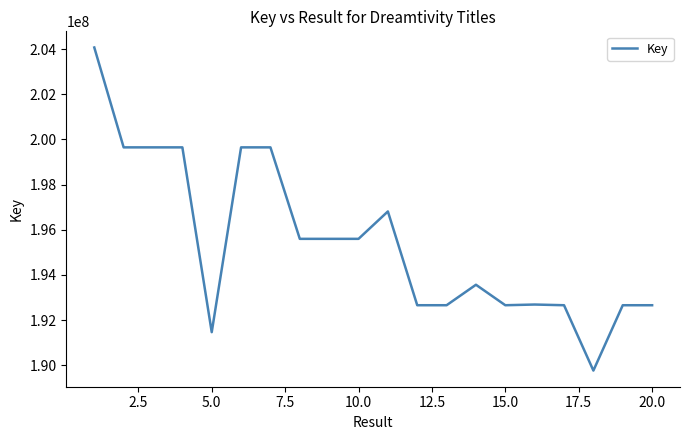

True or false: the data has more than 1 interior local peaks.

True